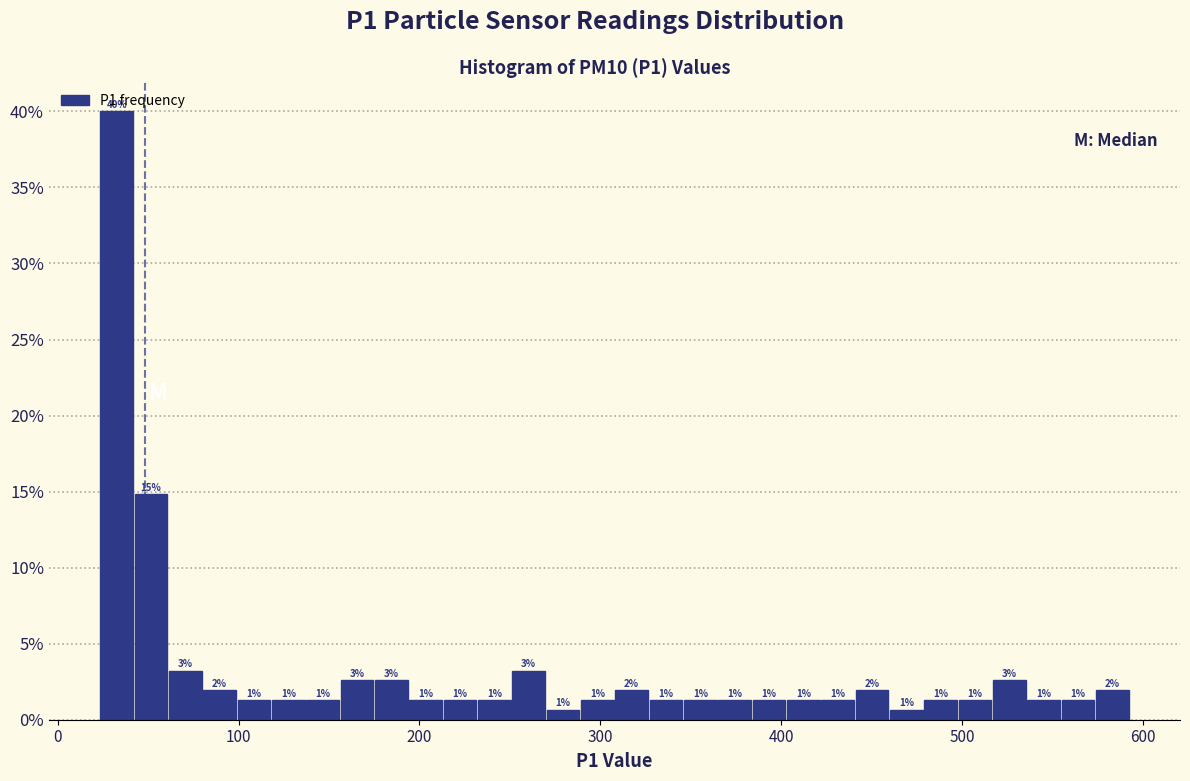

Around what value on the x-axis is the tallest bar? Give the approximate position of its centre, as read against the axis.

30